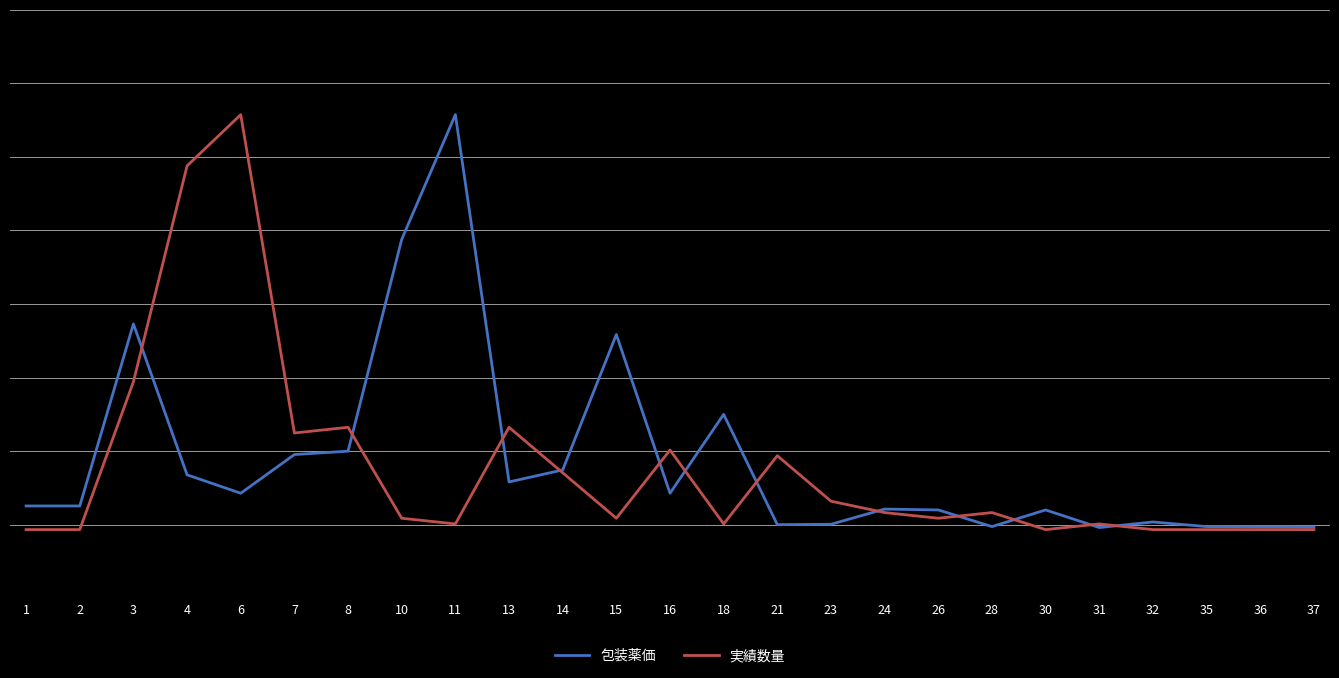

Is the value of 包装薬価 at 11 greater than the value of 実績数量 at 18?

Yes